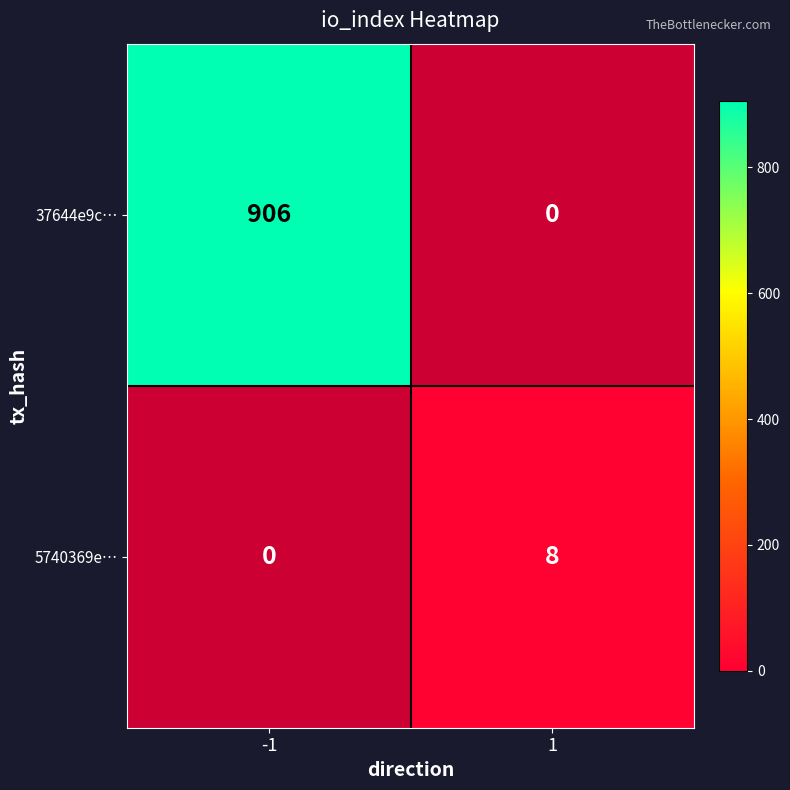

Is the value of 37644e9c… at -1 greater than the value of 5740369e… at 1?

Yes